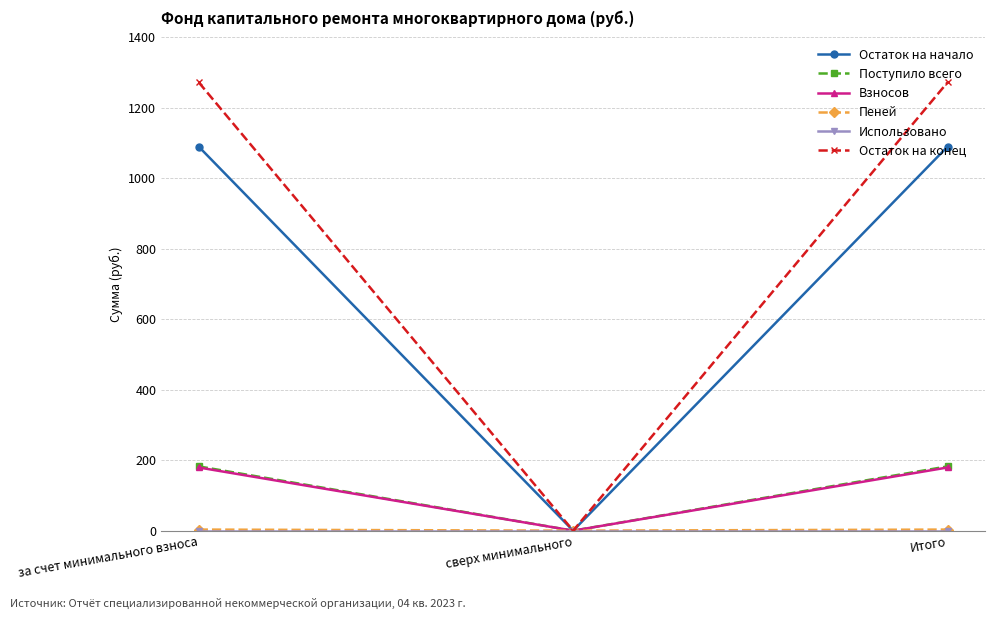

What is the label of the 3rd point from the right?

за счет минимального взноса